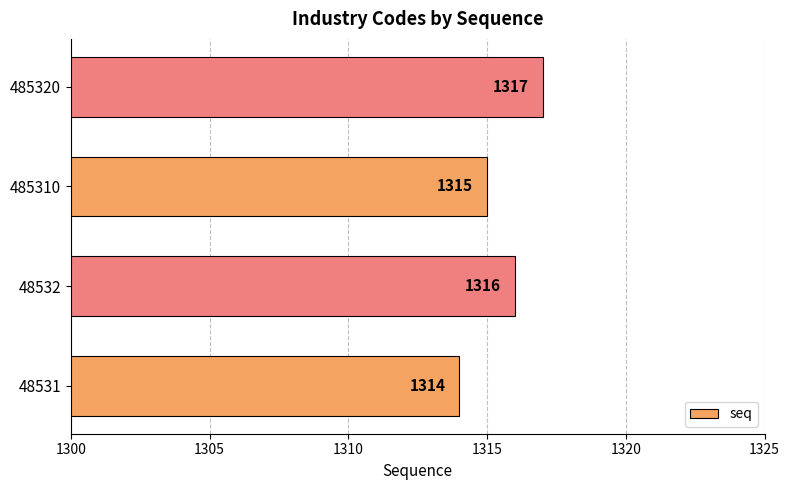

Reading bottom to top, list all the values displayed in this chart.

1314	1316	1315	1317